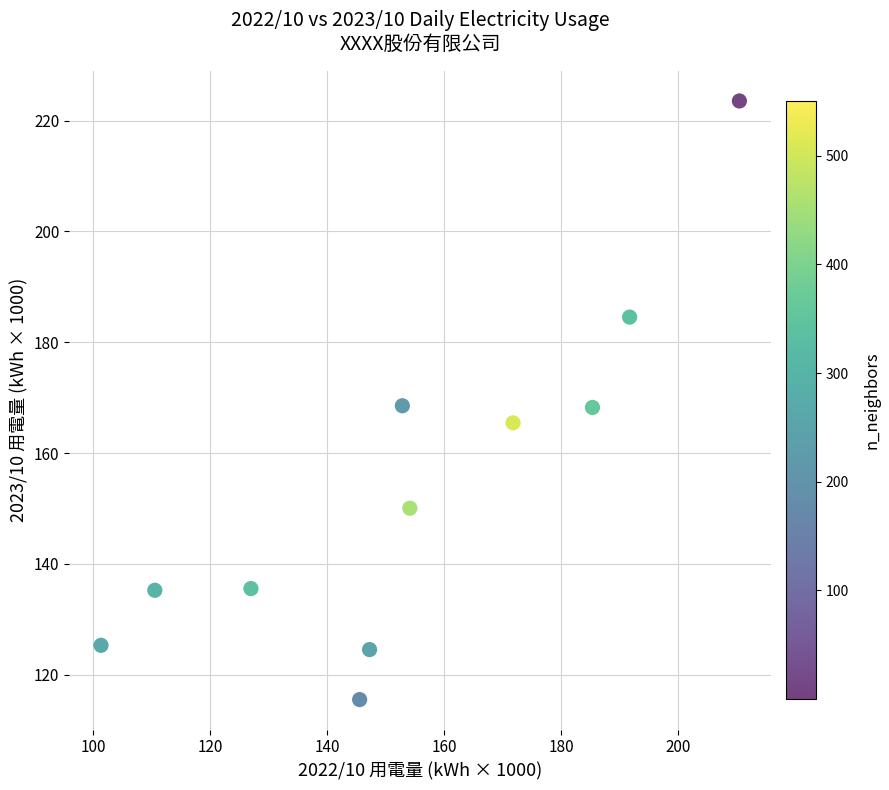

What is the average X value?

154.4